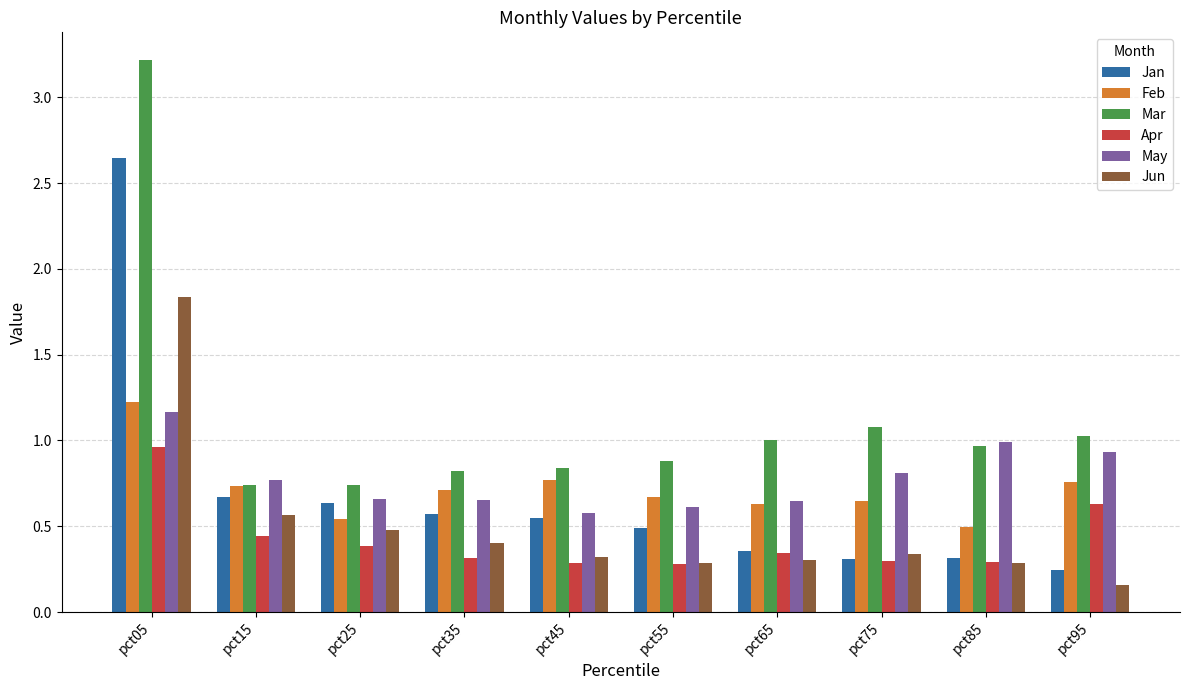

What is the sum of all Mar values?

11.3